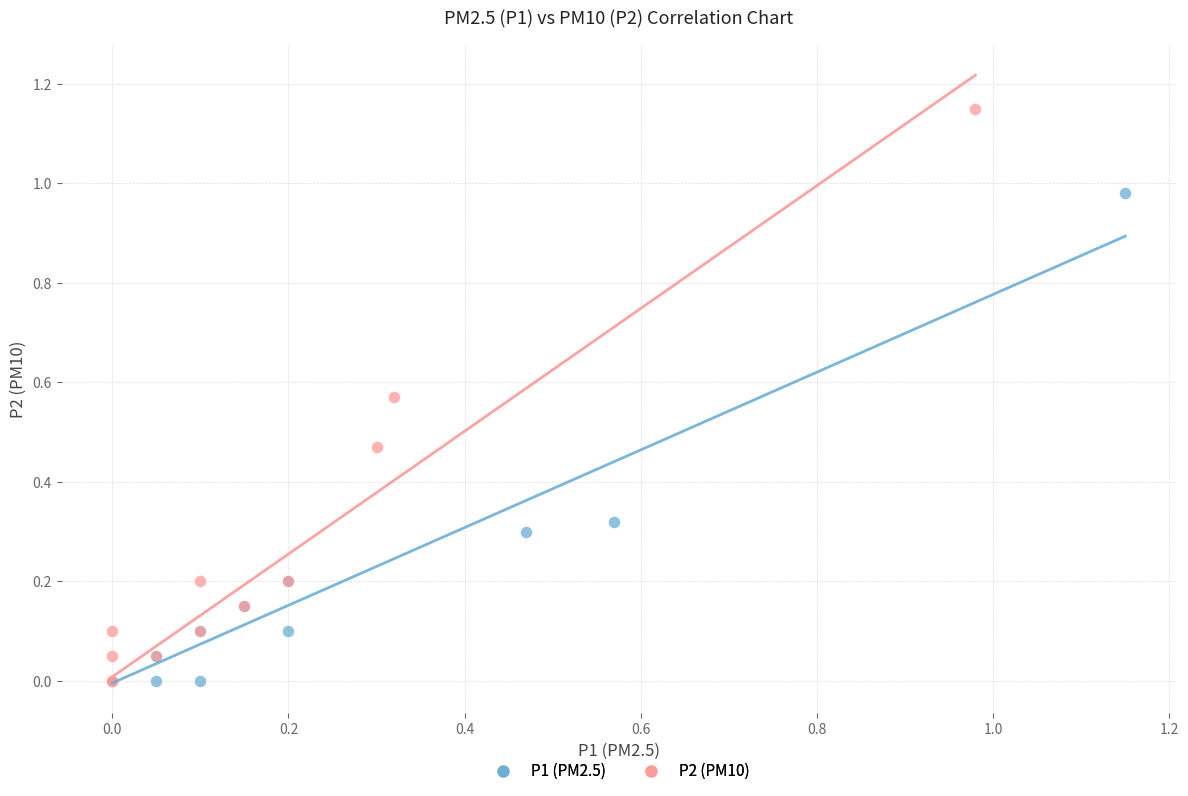

Which series has the largest Y range (max minus min)?

P2 (PM10)